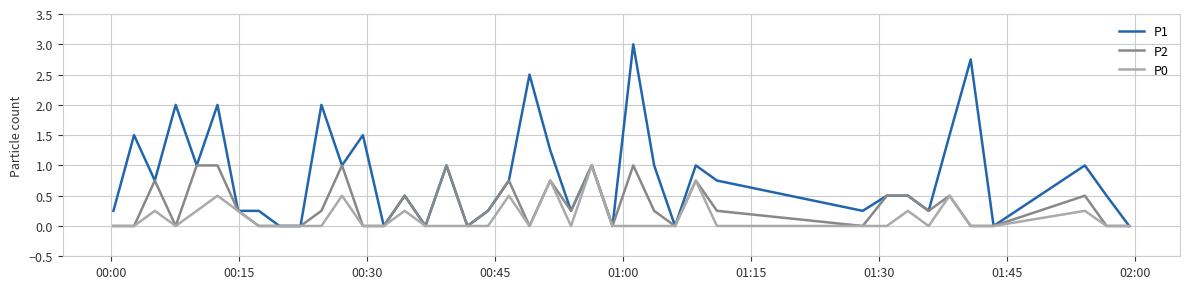

Which series has the largest total across all categories?

P1